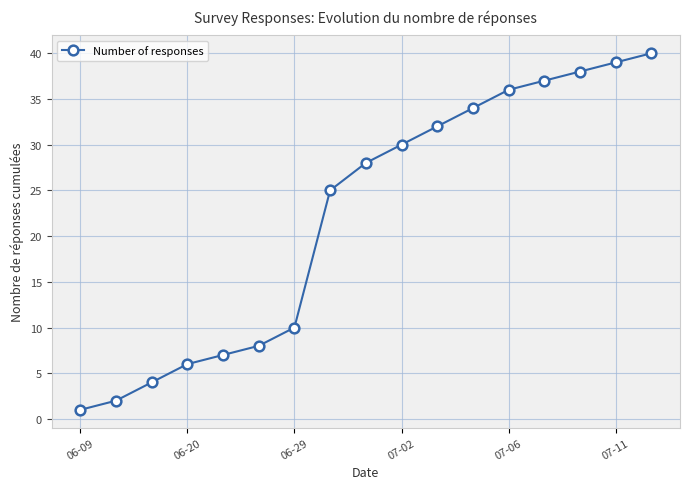

What is the difference between the maximum and second lowest values?

38